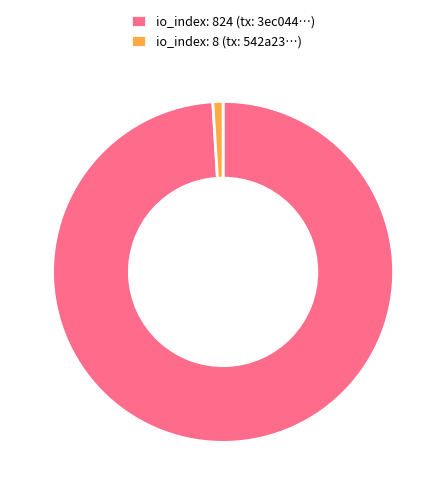

Do io_index: 8 (tx: 542a23…) and io_index: 824 (tx: 3ec044…) together represent more than half of the pie?

Yes